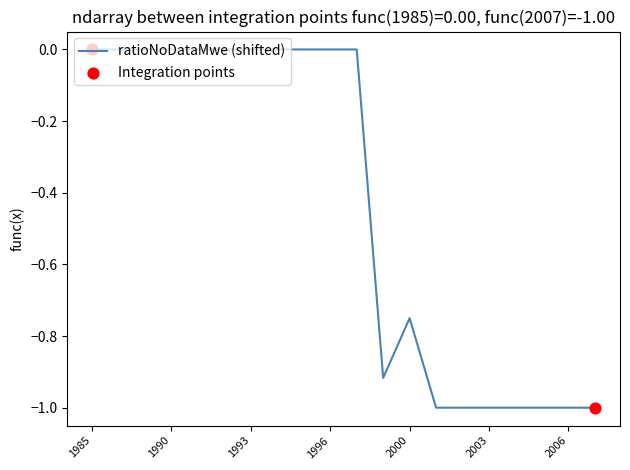

What is the smallest value displayed?

-1.0